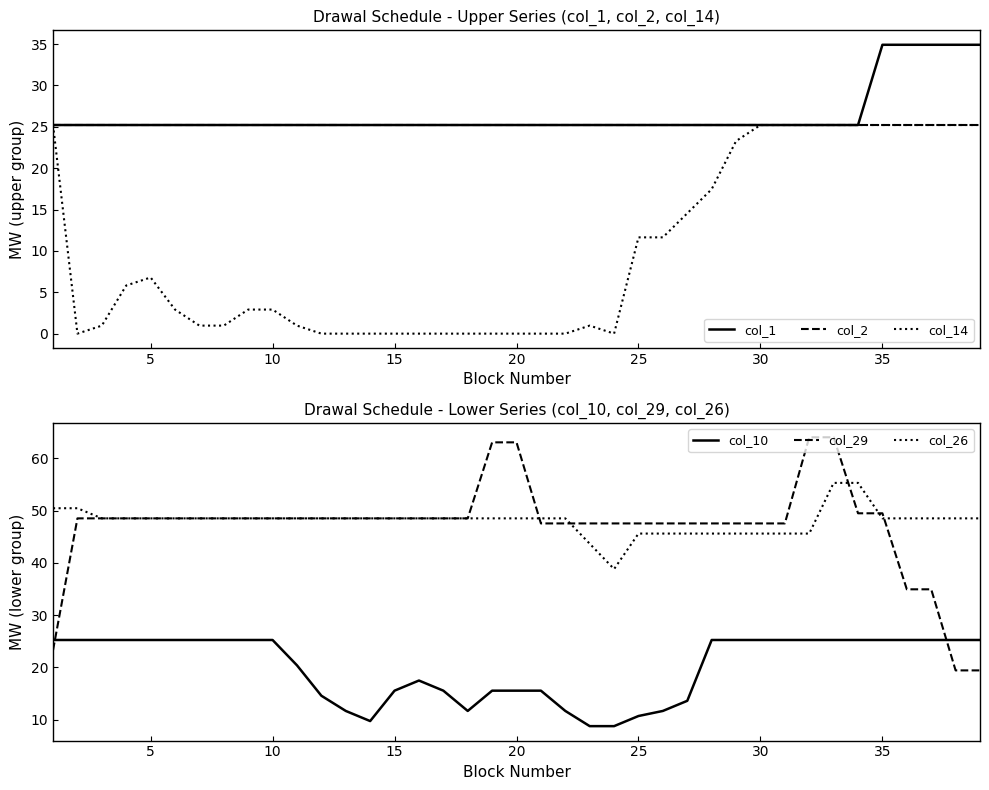

True or false: col_26 and col_2 cross at least once.

False